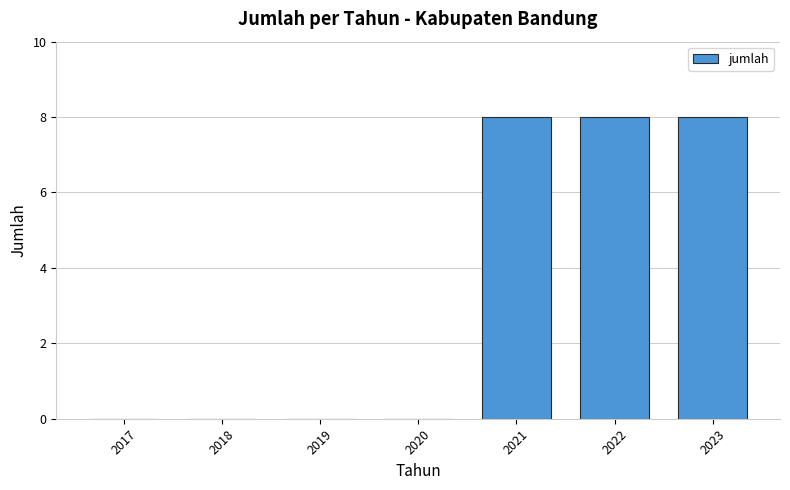

Reading left to right, list all the values displayed in this chart.

2017=0	2018=0	2019=0	2020=0	2021=8	2022=8	2023=8